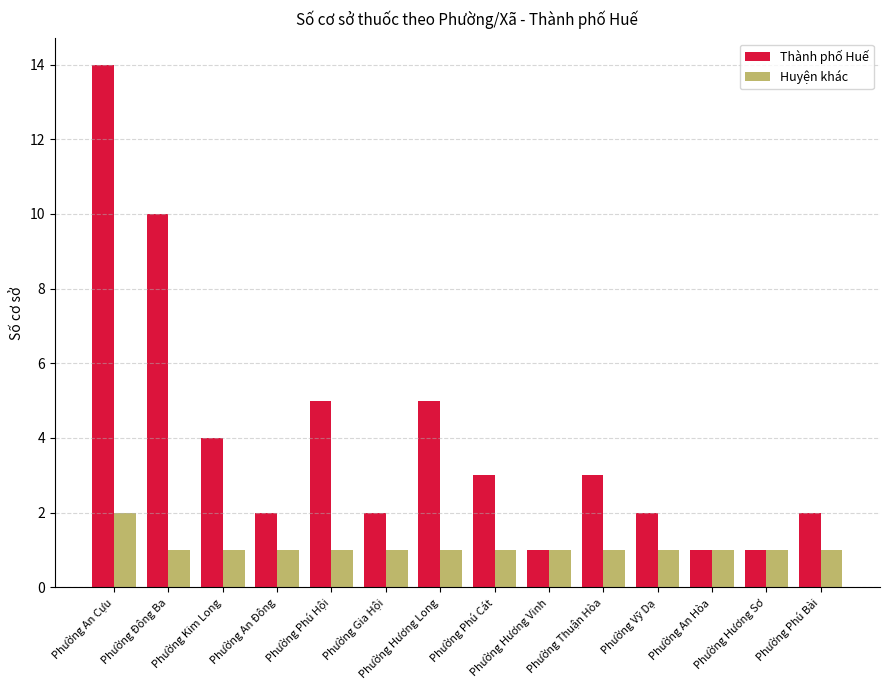

What is the difference between the highest and lowest values at Phường Phú Hội?

4